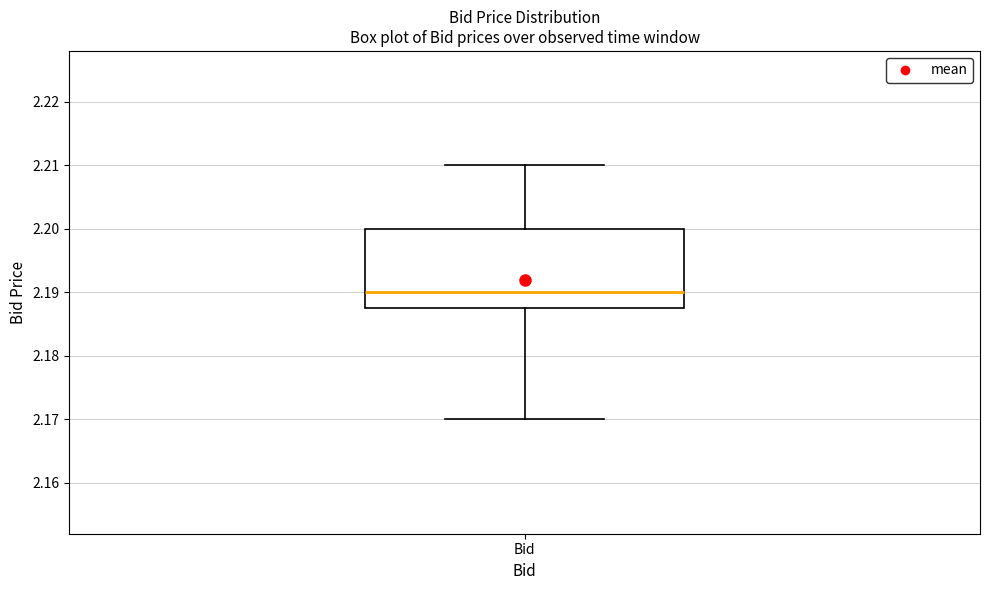

Read this box plot against the y-axis: the position of the median line, the range covered by the box, and the ends of both whiskers. The values are not printed on the chart, so give them approximately, as read against the axis.

median 2.190, box 2.188 to 2.200, whiskers 2.170 to 2.210